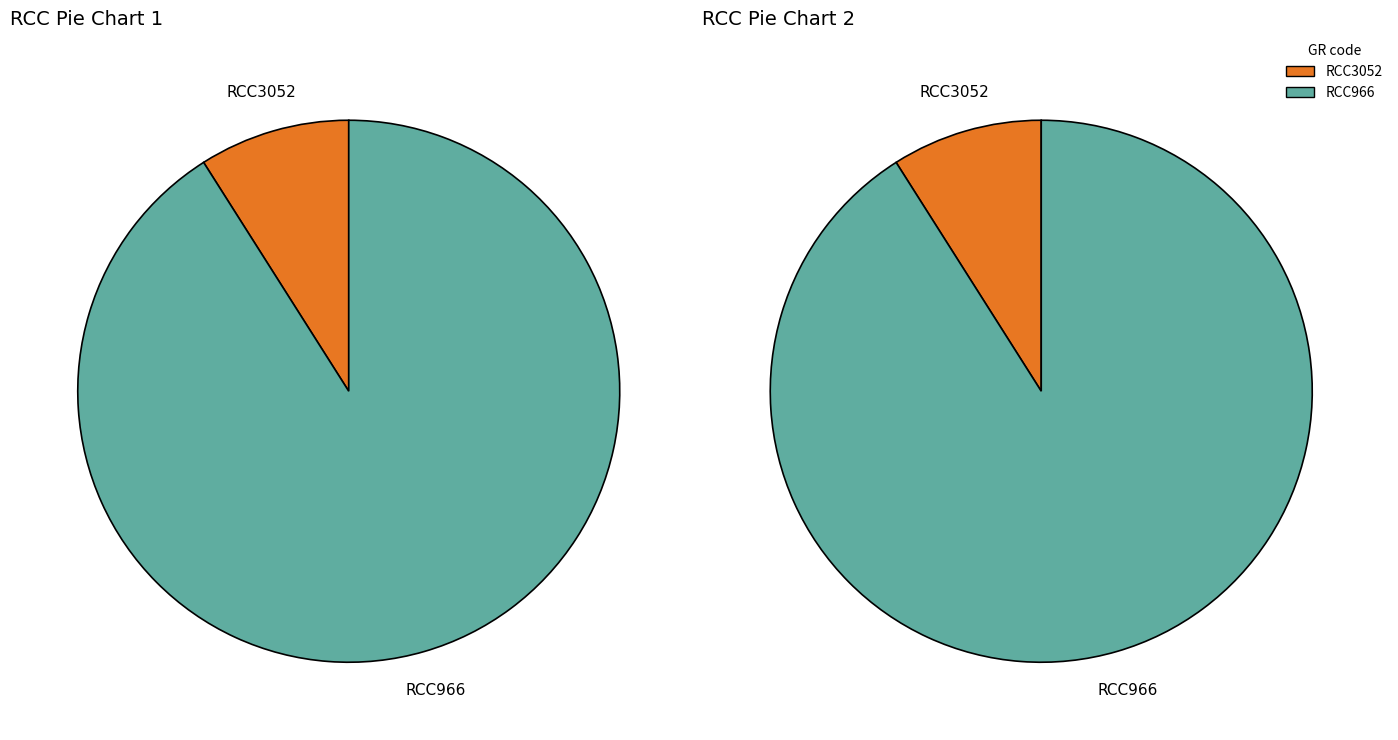

Is it true that RCC966 is 82% of the pie?

False